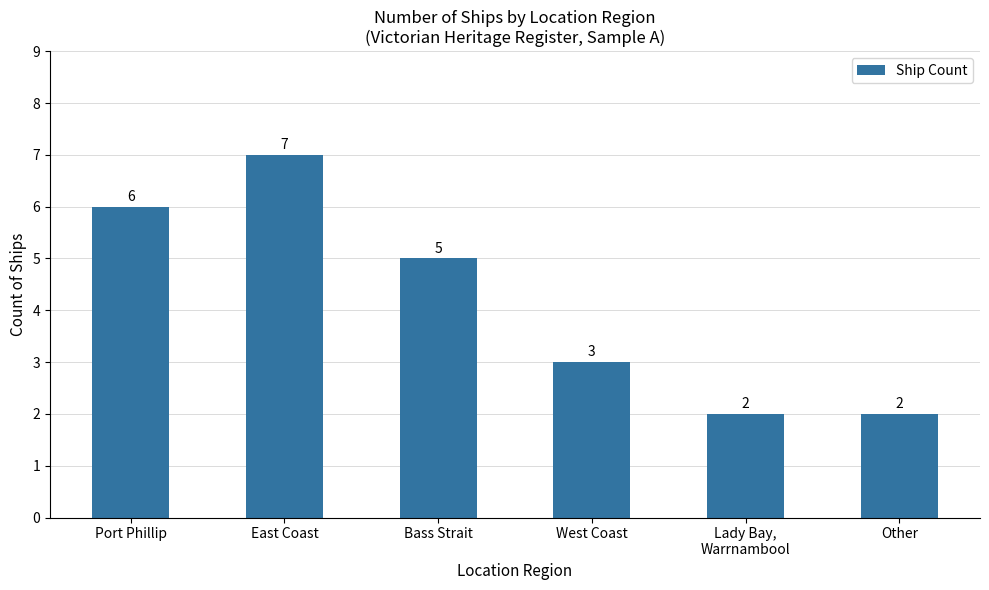

Reading right to left, extract all data points from this chart.

Other=2	Lady Bay,
Warrnambool=2	West Coast=3	Bass Strait=5	East Coast=7	Port Phillip=6